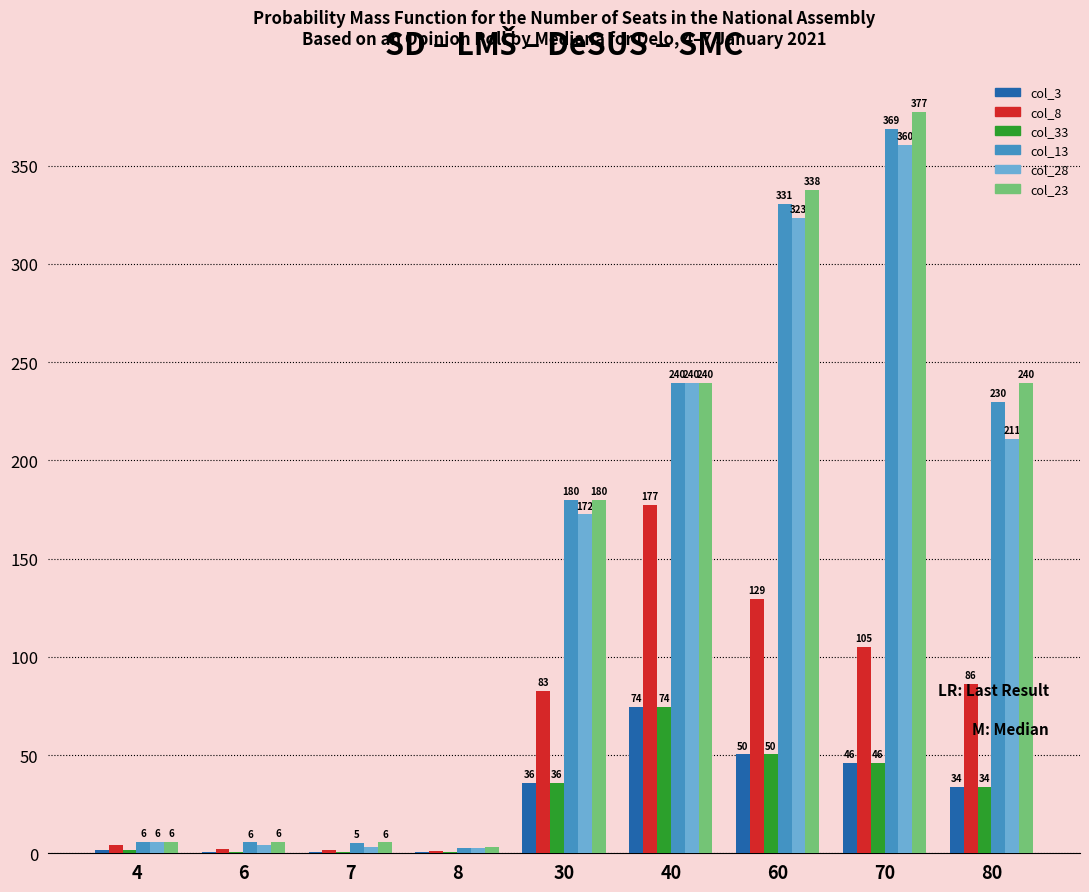

At which label does col_3 reach its peak?

40